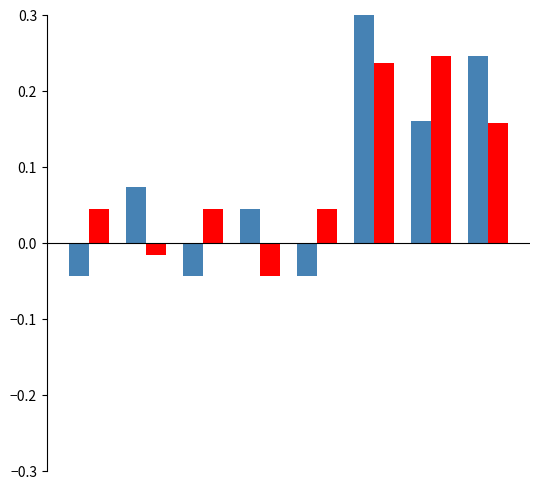

How many values in Aug. 31, 2021 are below zero?

2